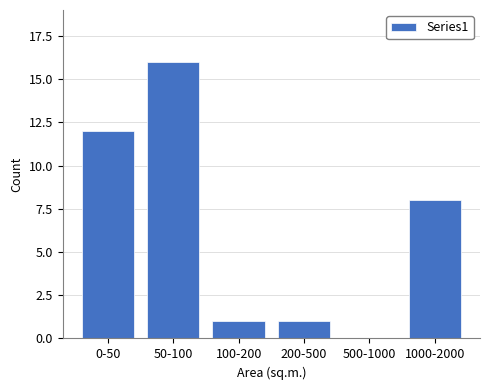

Reading left to right, what are all the values shown in this chart?

0-50=12	50-100=16	100-200=1	200-500=1	500-1000=0	1000-2000=8